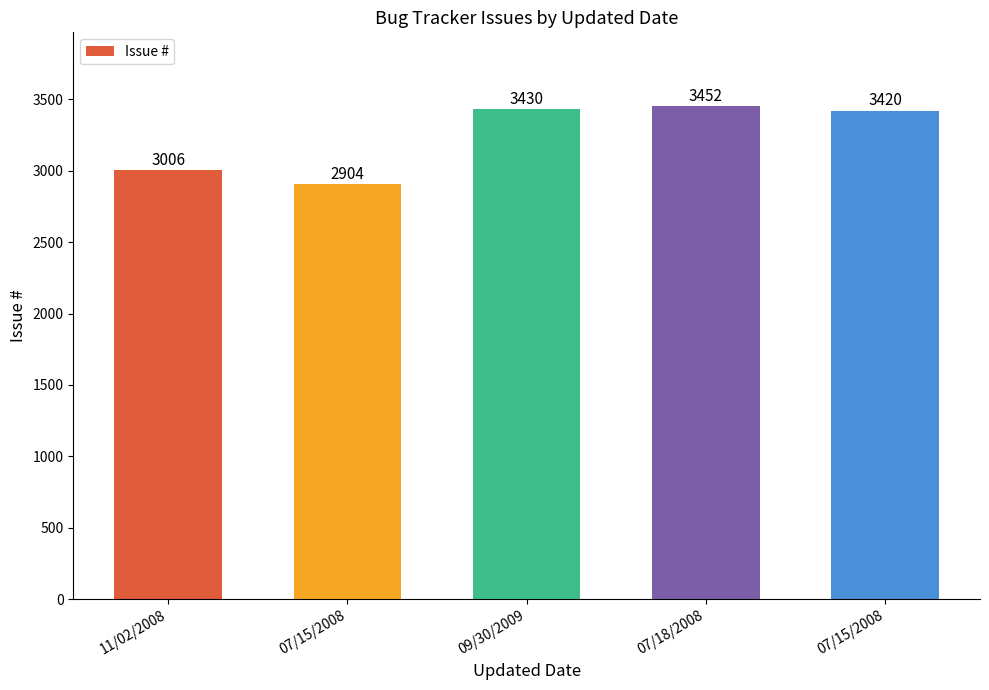

How many data points are less than 3420?

2